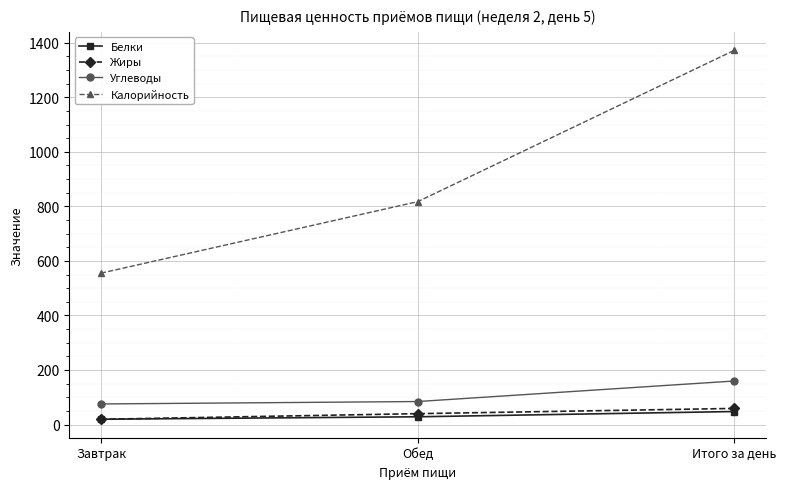

How many values in the Калорийность series are below 817?

1